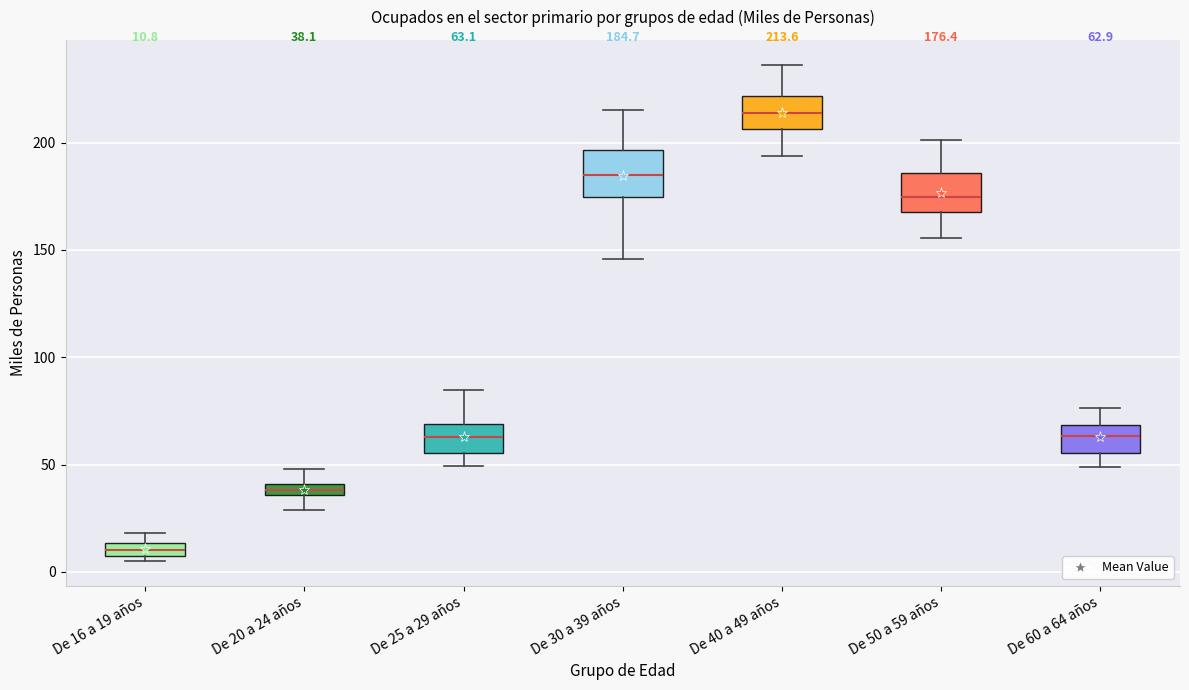

Which box has the lowest median line?

De 16 a 19 años